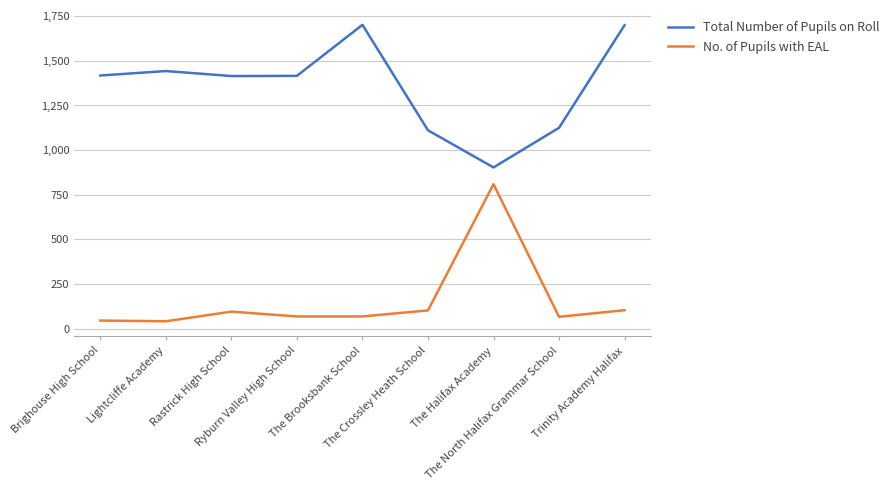

True or false: Total Number of Pupils on Roll has a value of 1443 at Lightcliffe Academy.

True